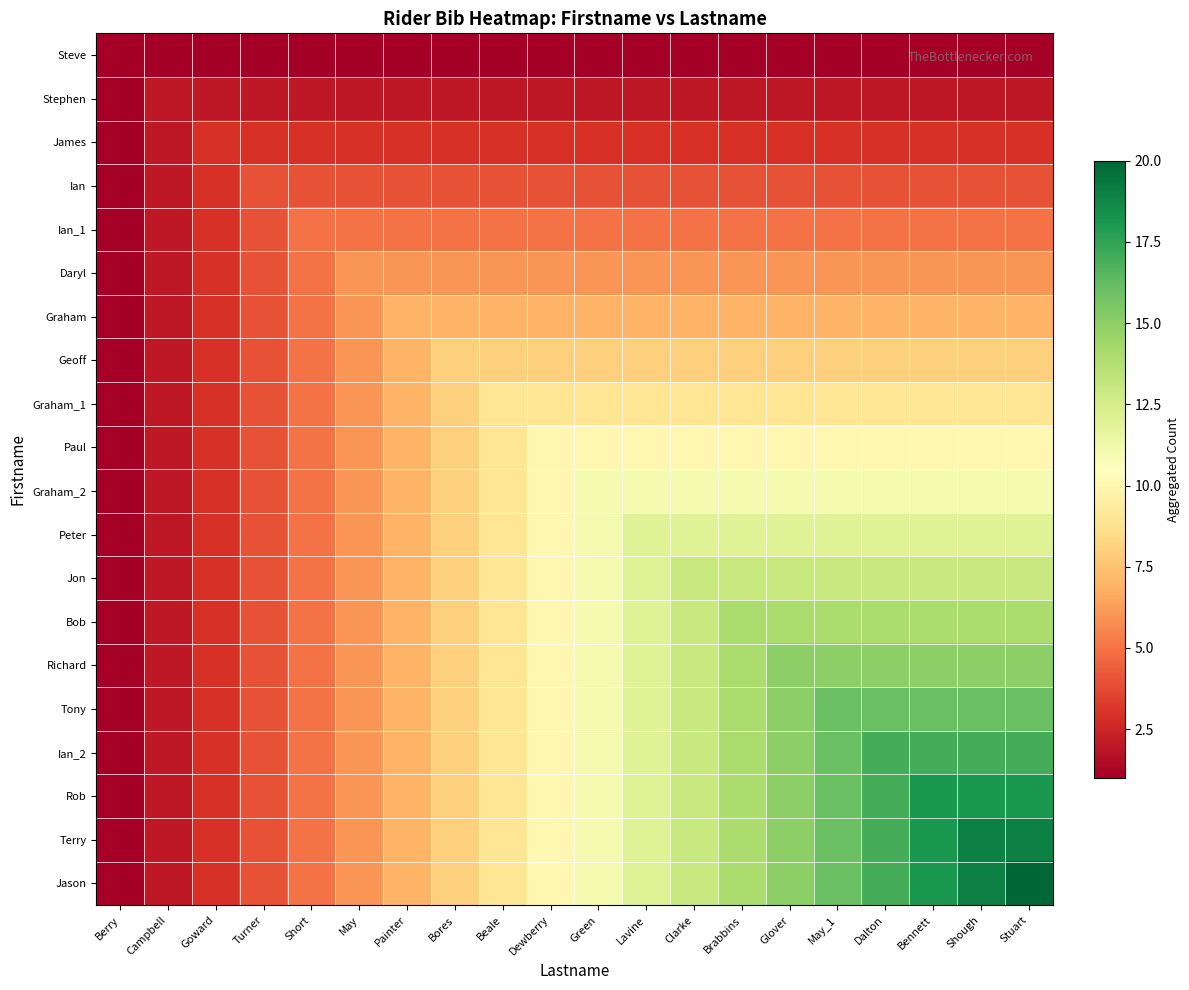

What is the total value across all series at Dalton?

204